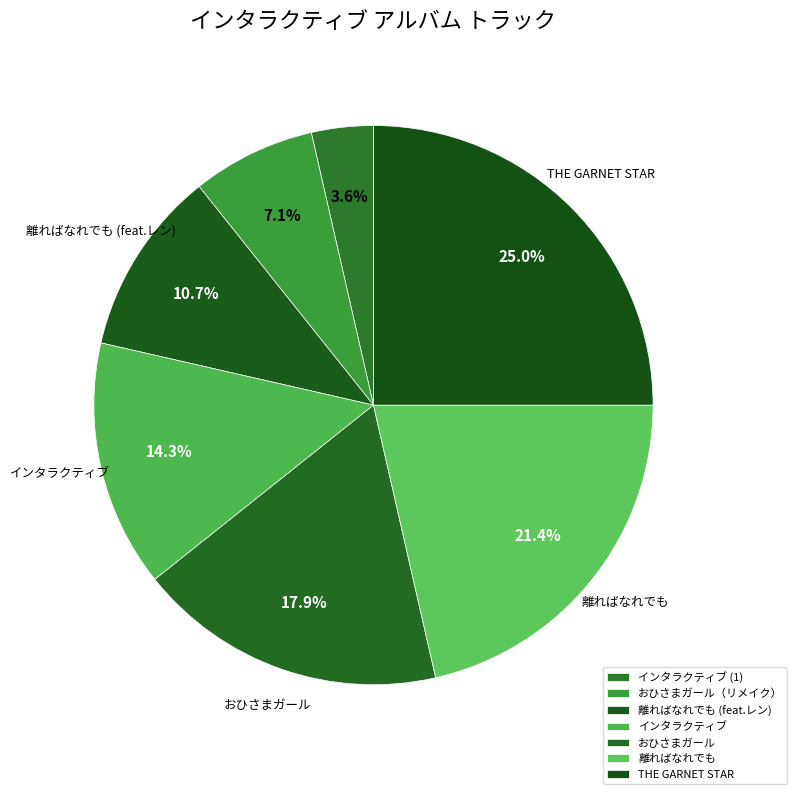

Count the number of slices in the pie.

7